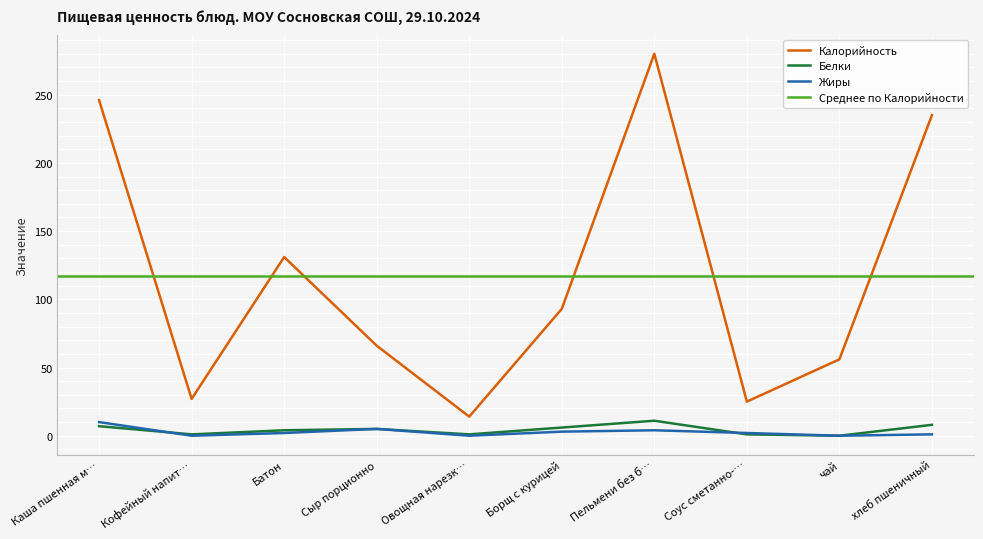

At which label is Калорийность closest to 147?

Батон